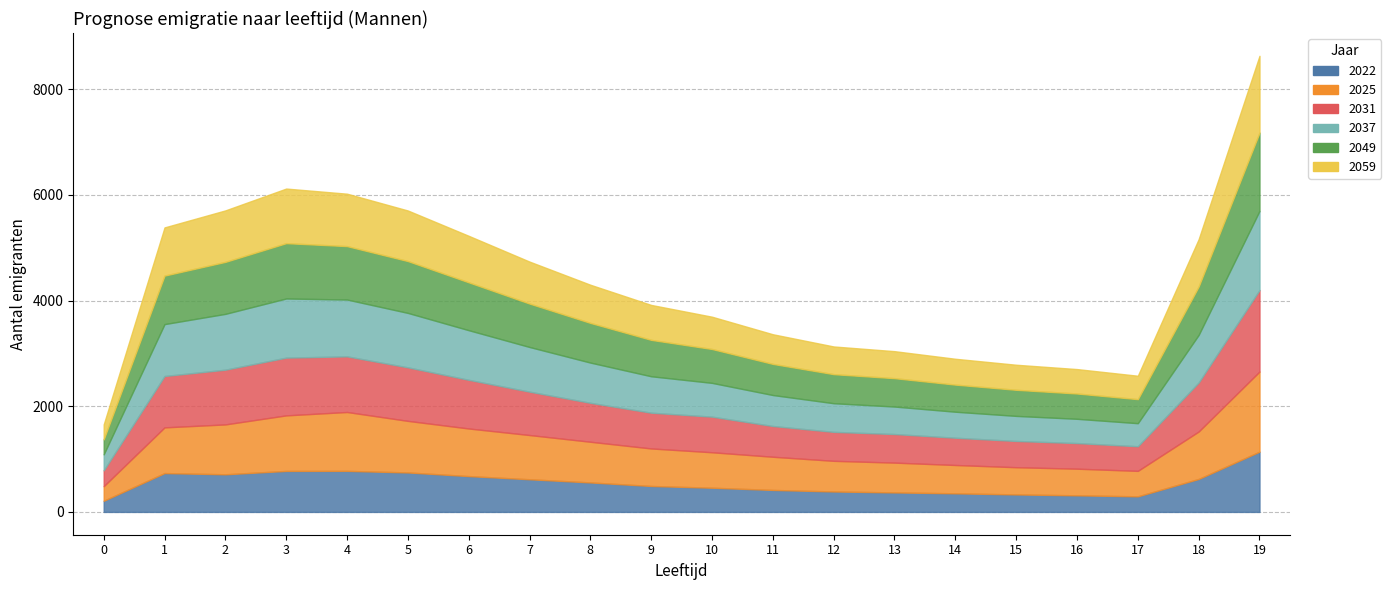

At which label does 2037 first exceed 761?

1